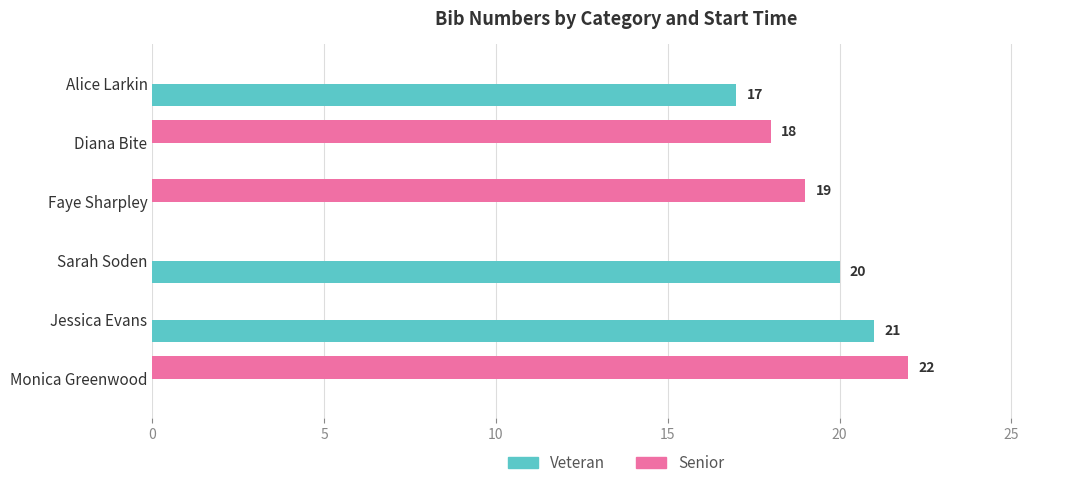

What is the sum of all Senior values?

59